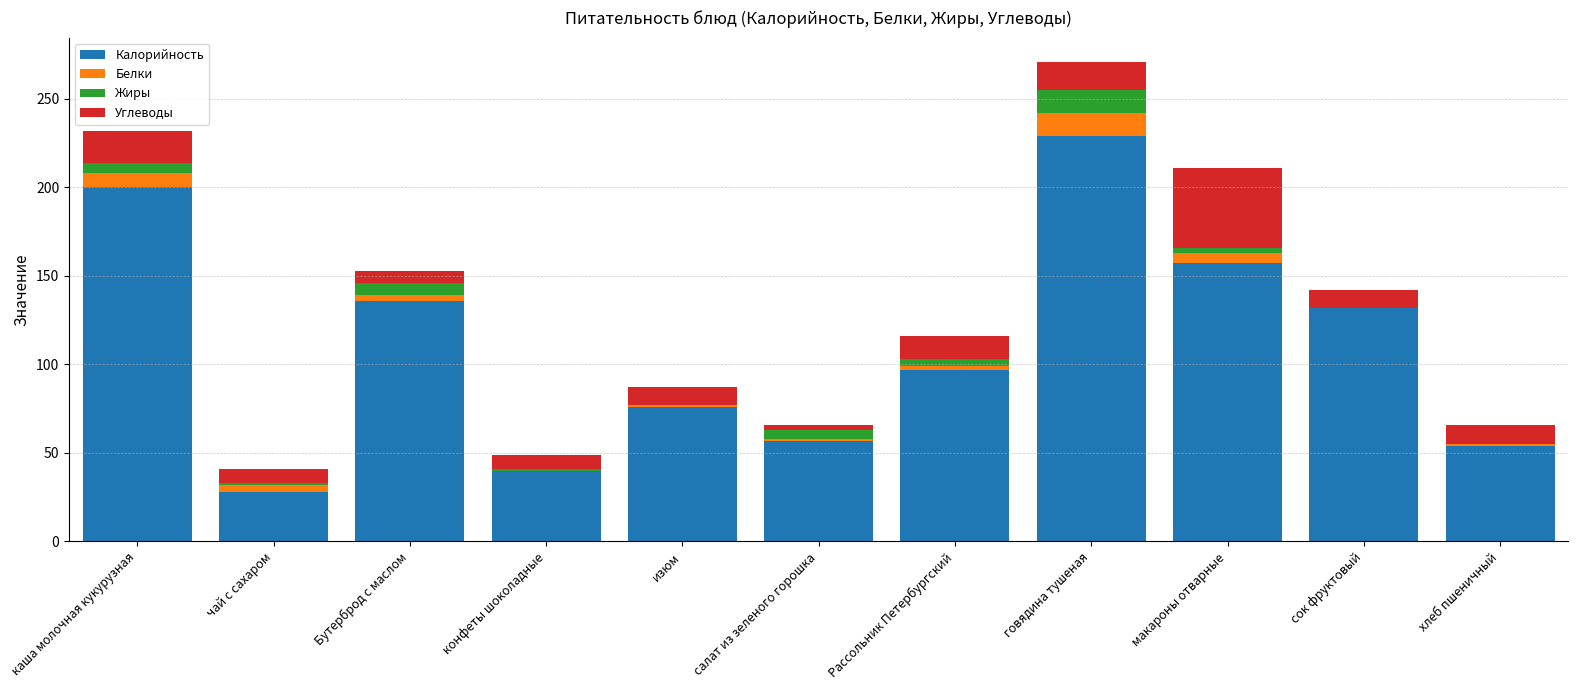

At which label does Калорийность reach its peak?

говядина тушеная